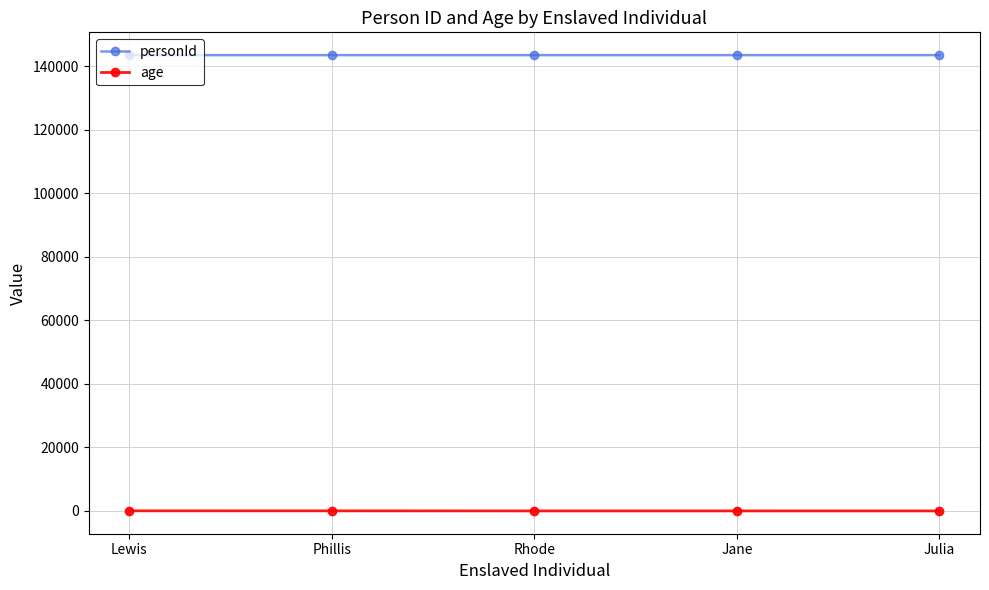

Rank the series by their average value, from lowest to highest.

age, personId